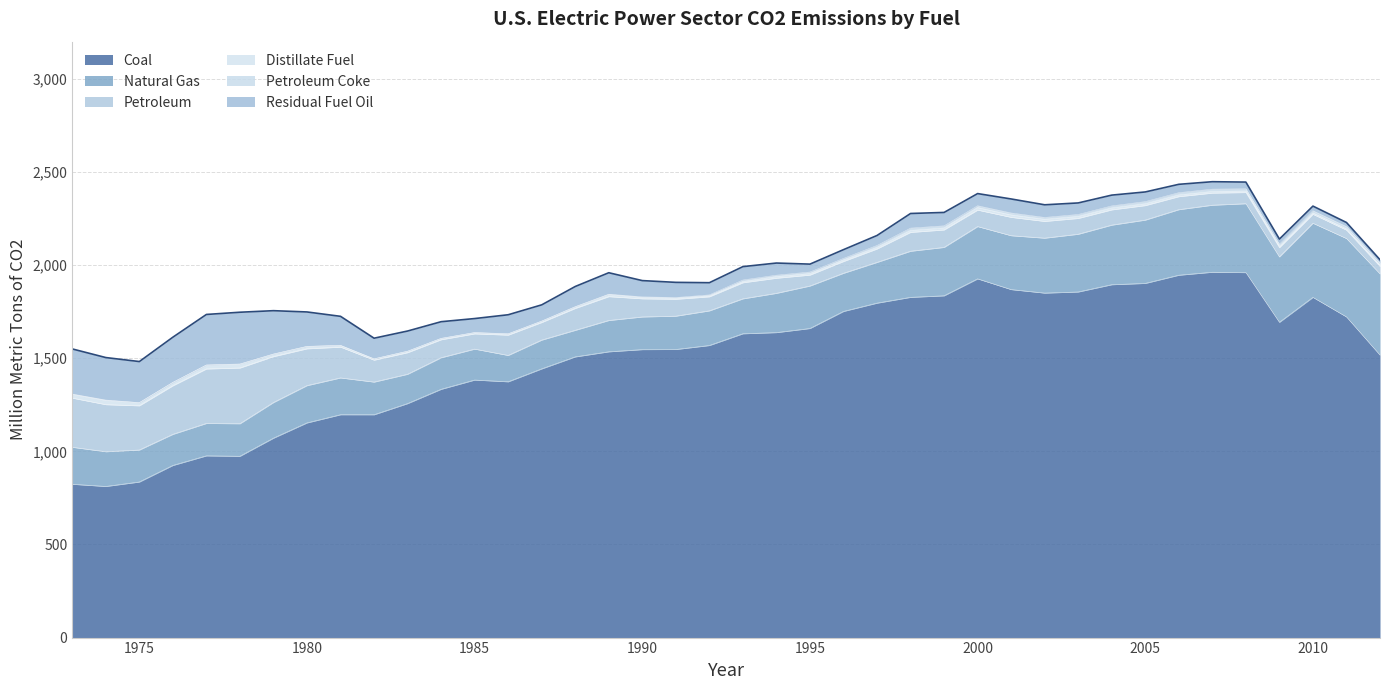

What is the average value of the Coal series?

1513.0